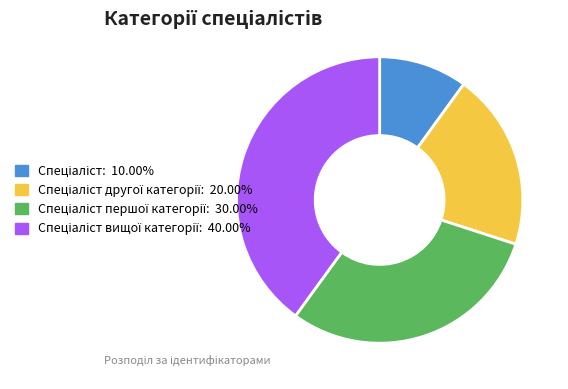

Is there any slice that represents more than half of the pie?

No